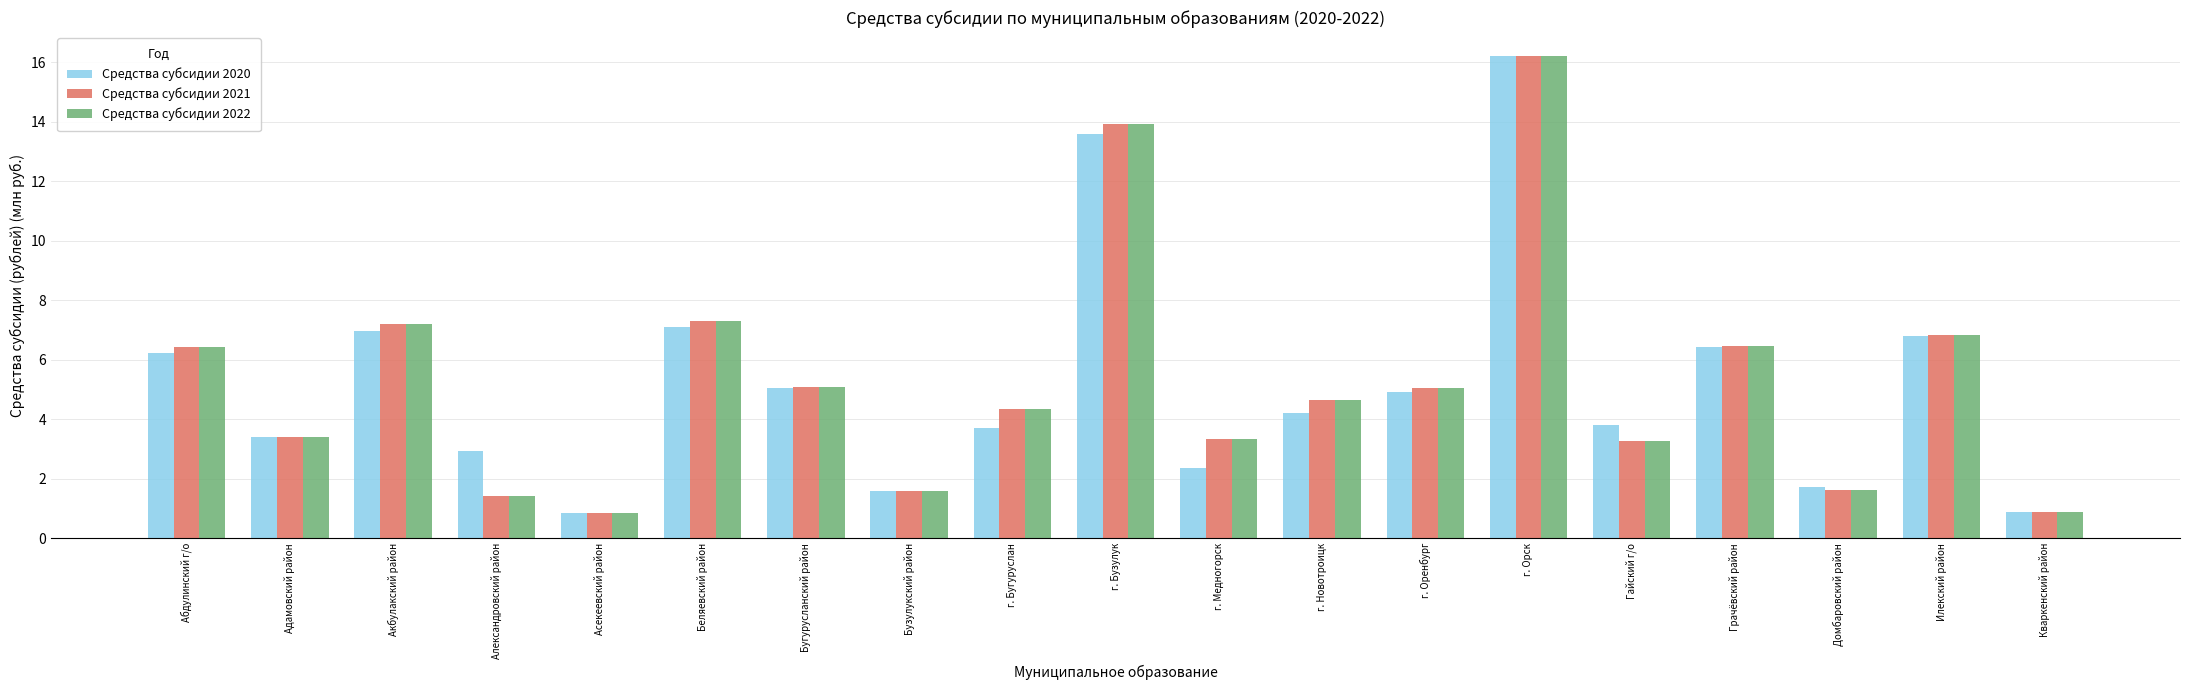

What is the difference between the maximum and minimum values in the Средства субсидии 2020 series?

15.4